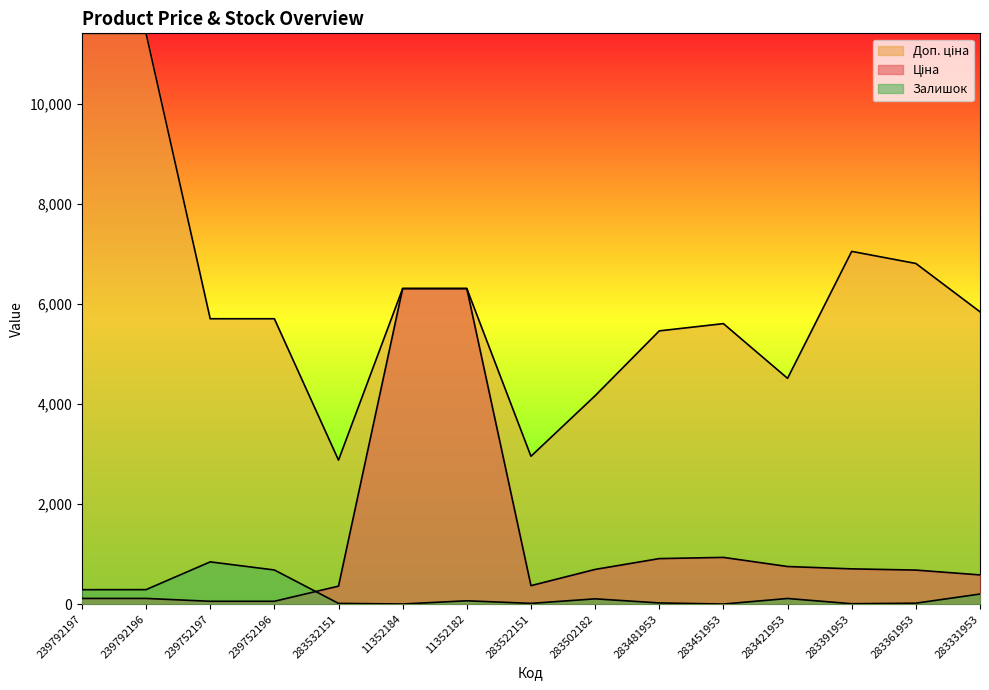

True or false: Ціна has a value of 114.1 at 239792196.

True